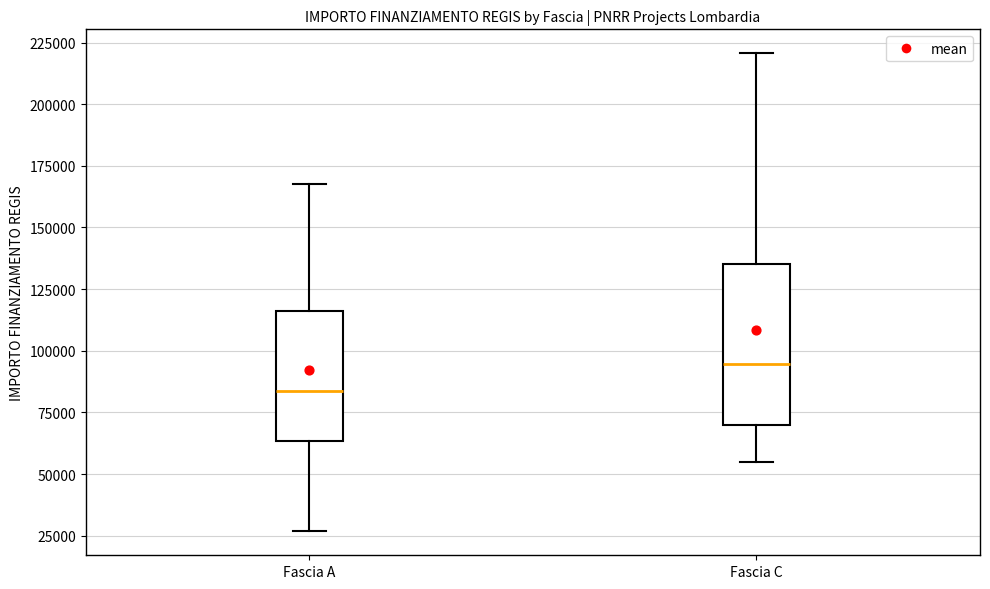

Which box is the tallest, from its lower edge to its upper edge?

Fascia C